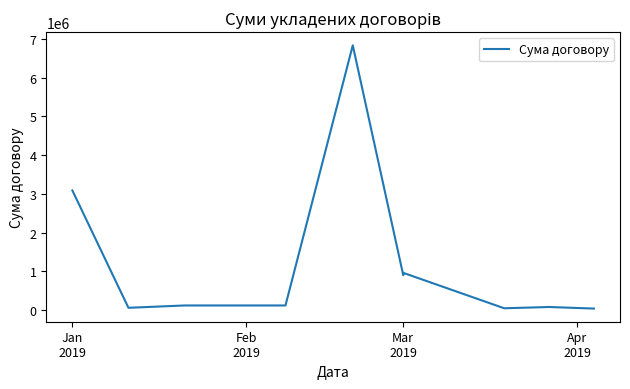

How many points are lower than both their immediate neighbors (excluding endpoints)?

3